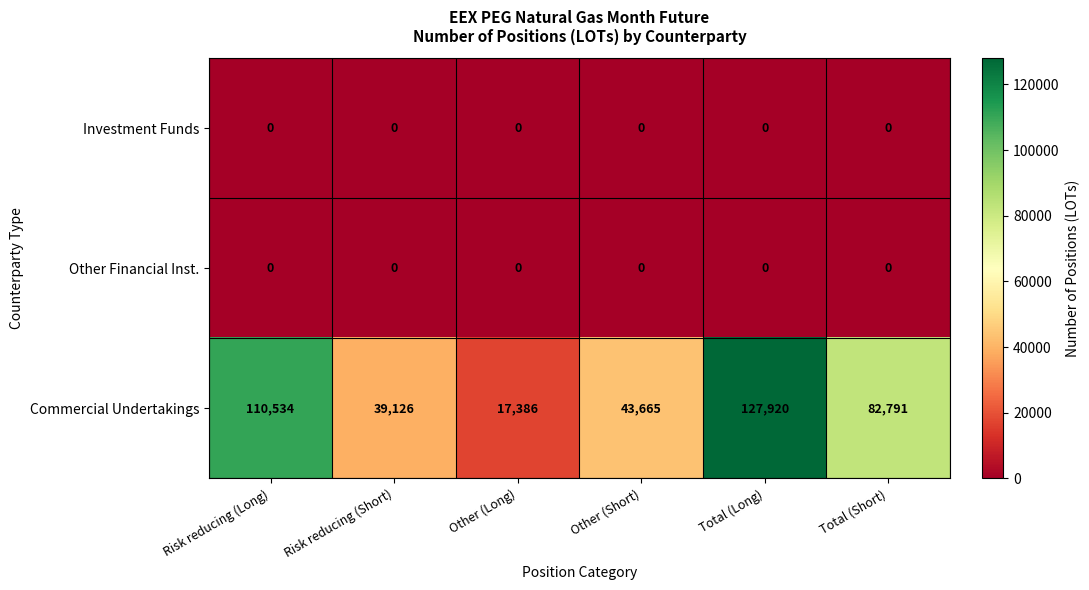

Which series has the largest total across all categories?

Commercial Undertakings